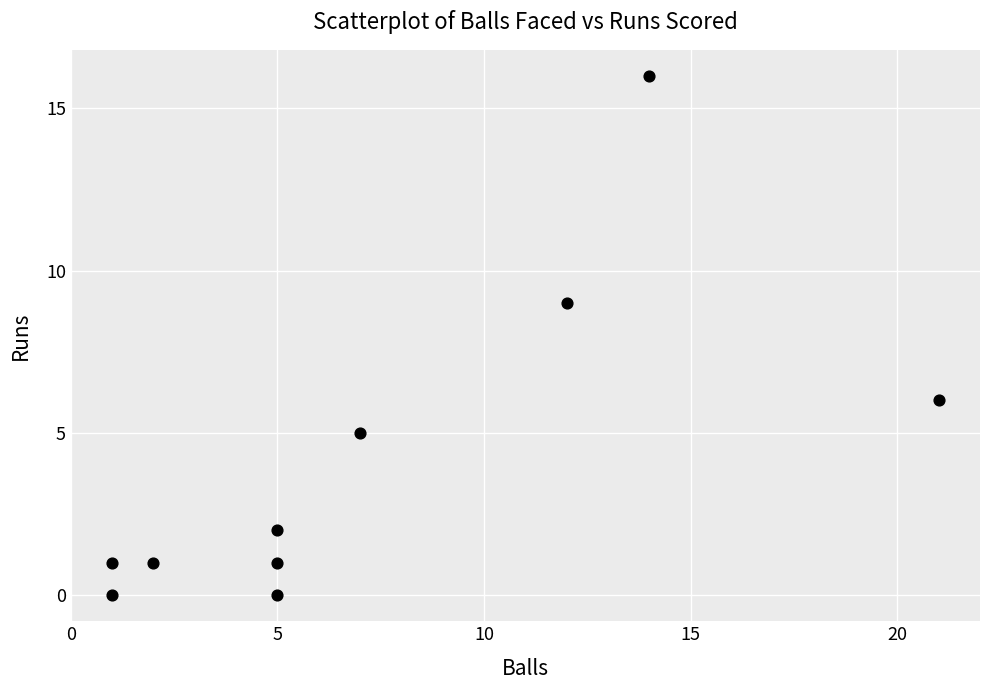

What is the range of X values (max minus min)?

20